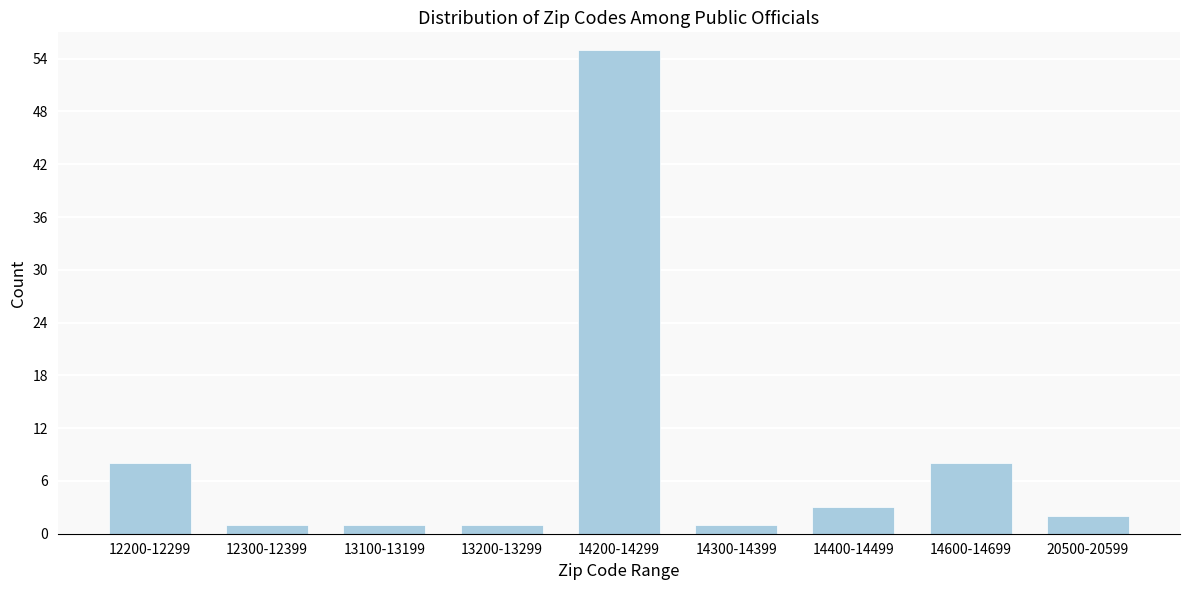

Reading left to right, what are all the values shown in this chart?

12200-12299=8	12300-12399=1	13100-13199=1	13200-13299=1	14200-14299=55	14300-14399=1	14400-14499=3	14600-14699=8	20500-20599=2